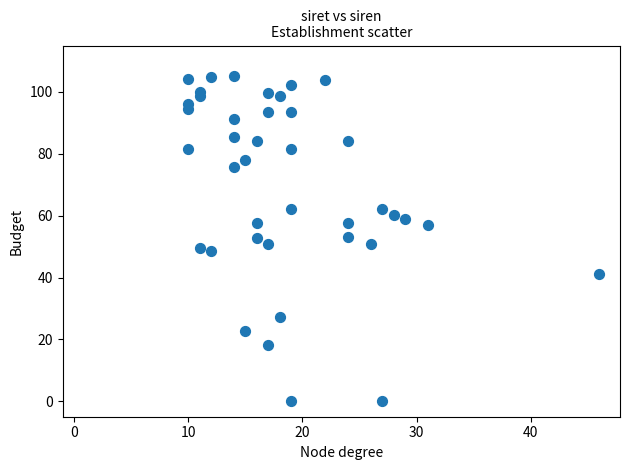

What is the range of X values (max minus min)?

36.0